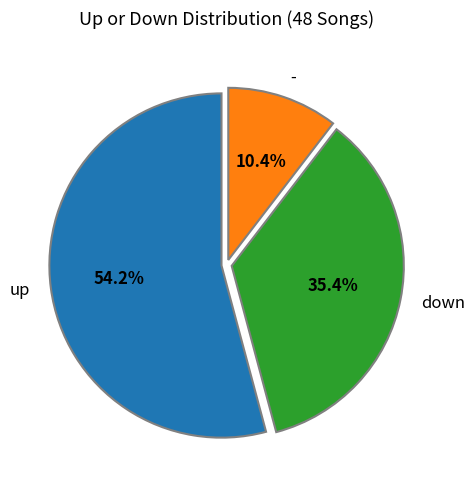

What percentage is NOT represented by up?

45.8%